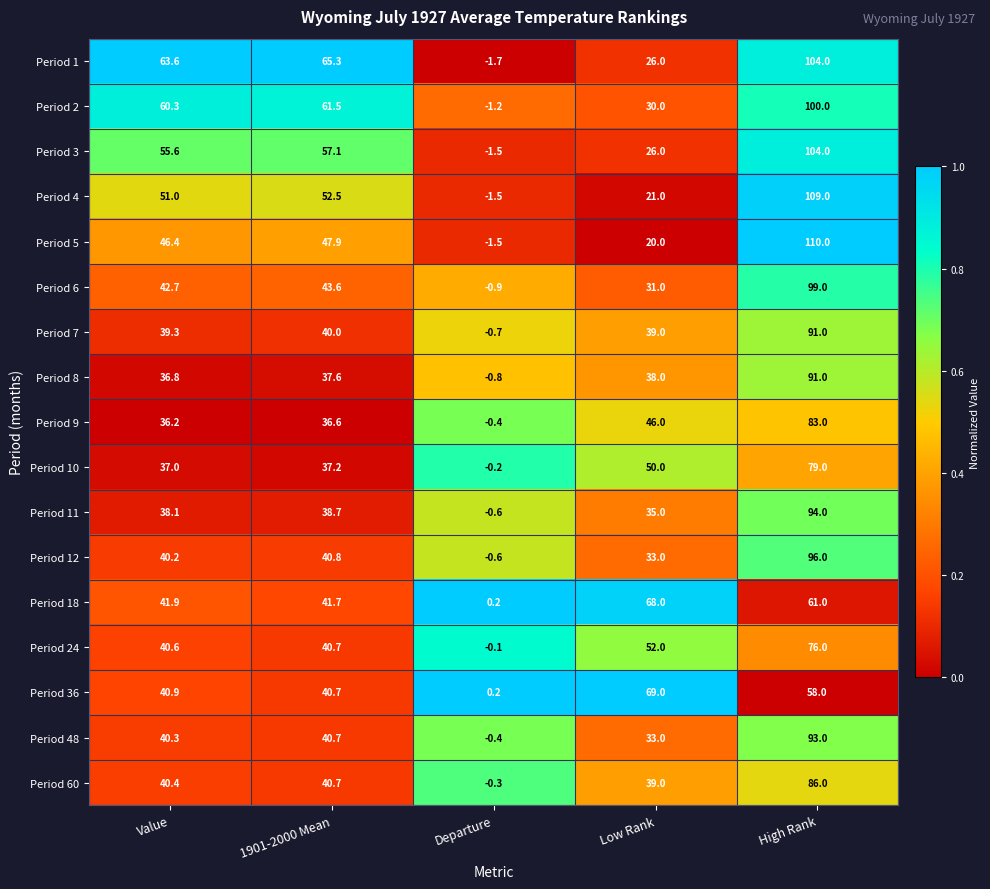

What is the difference between the Period 36 values at 1901-2000 Mean and Departure?

40.5